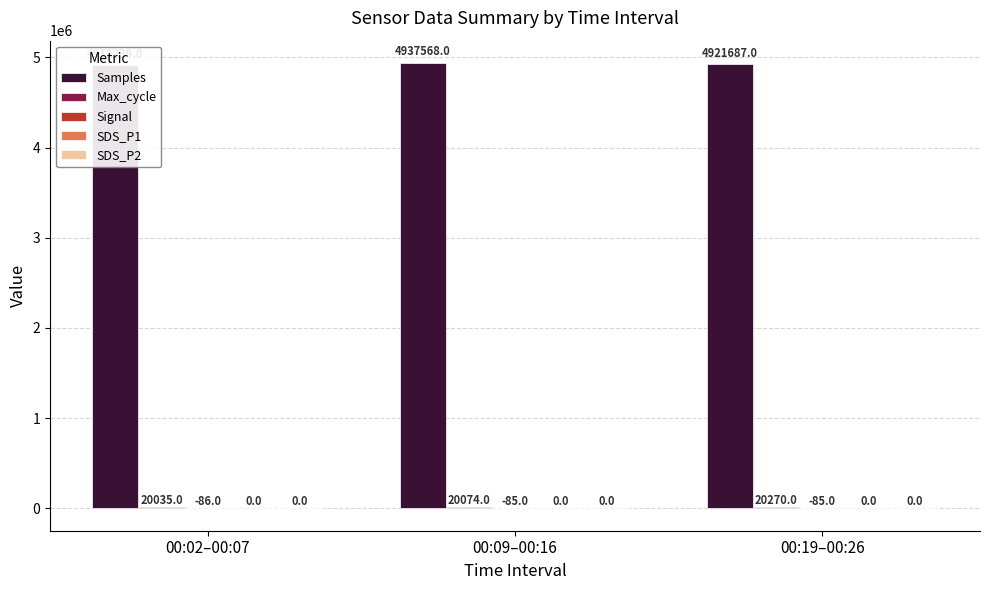

How many data points does each series have?

3